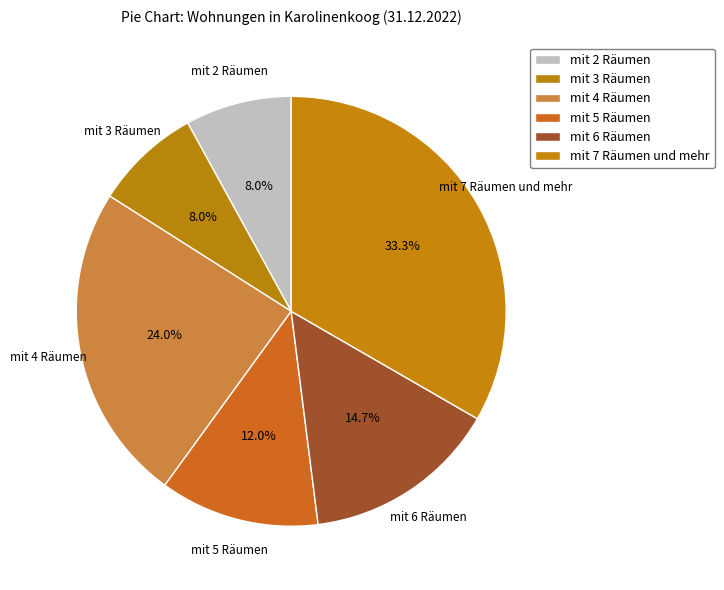

Is the sum of mit 3 Räumen and mit 2 Räumen greater than half?

No